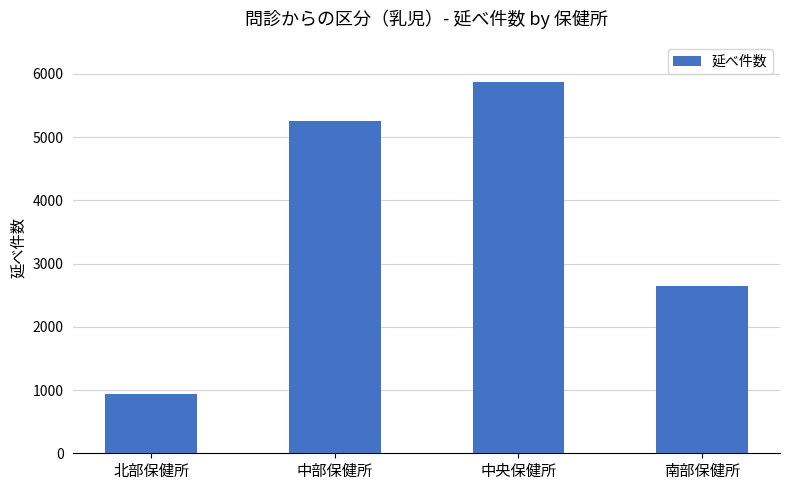

Count the values in the range 2640 to 5865.

3